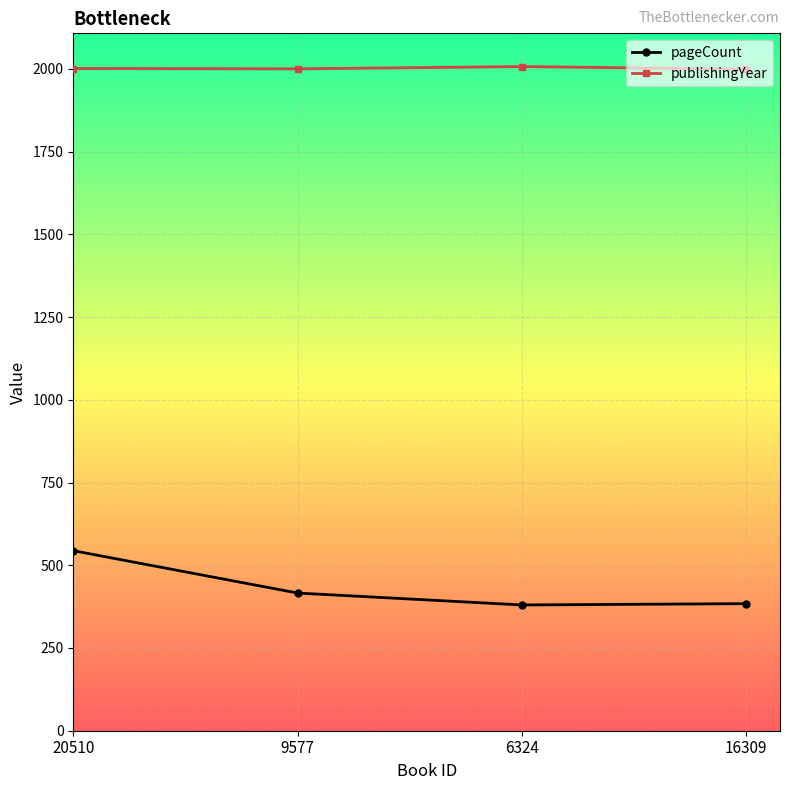

What is the label of the 4th point from the left?

16309